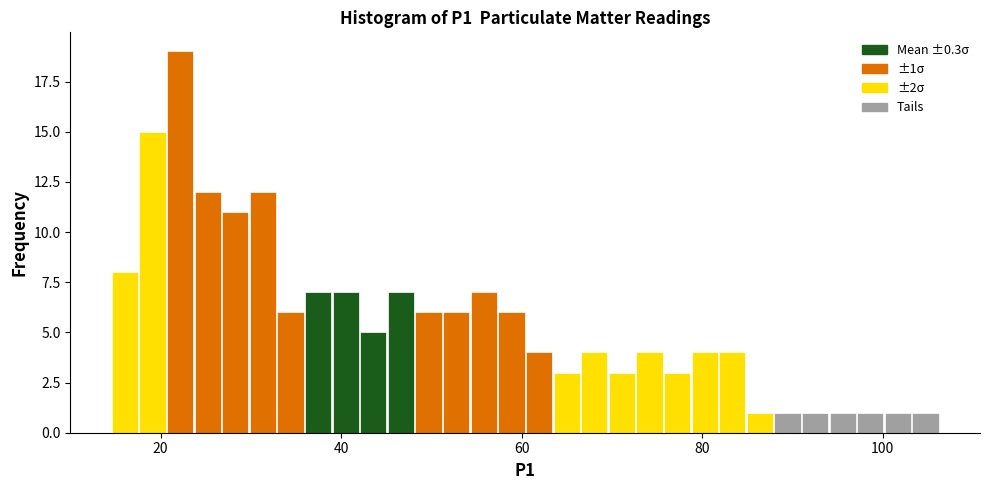

Around what value on the x-axis is the tallest bar? Give the approximate position of its centre, as read against the axis.

22